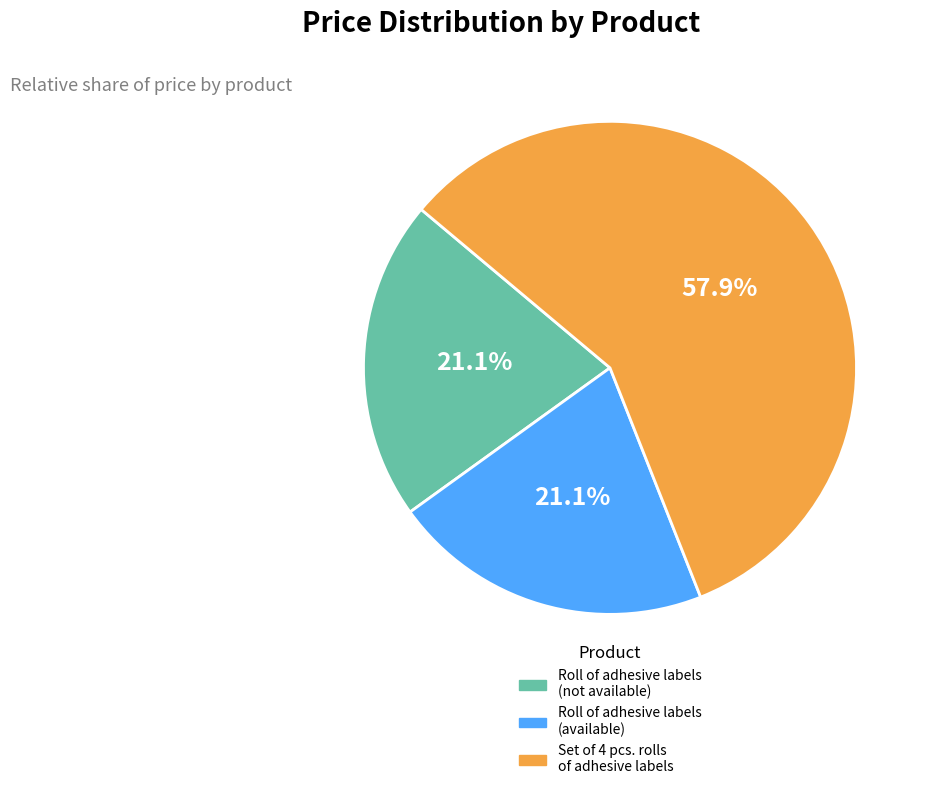

What is the largest slice in the pie chart?

Set of 4 pcs. rolls of adhesive labels